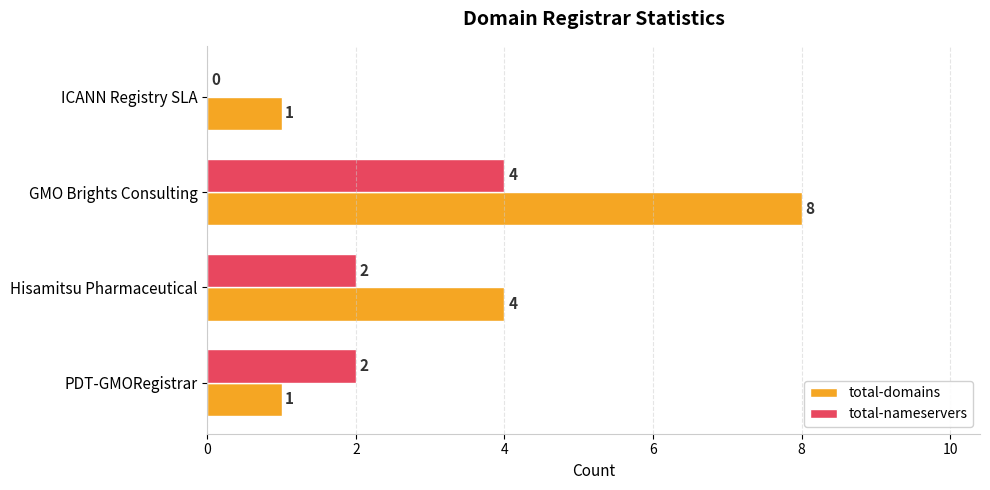

True or false: total-nameservers has a value of 3 at Hisamitsu Pharmaceutical.

False